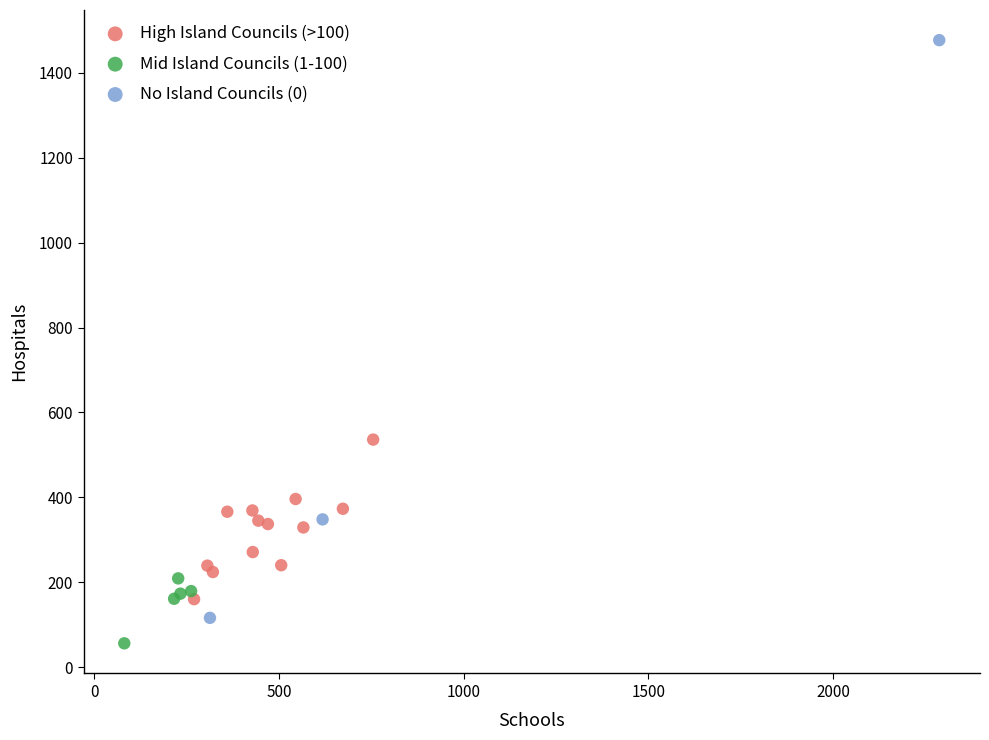

Which series reaches the maximum Y coordinate?

No Island Councils (0)